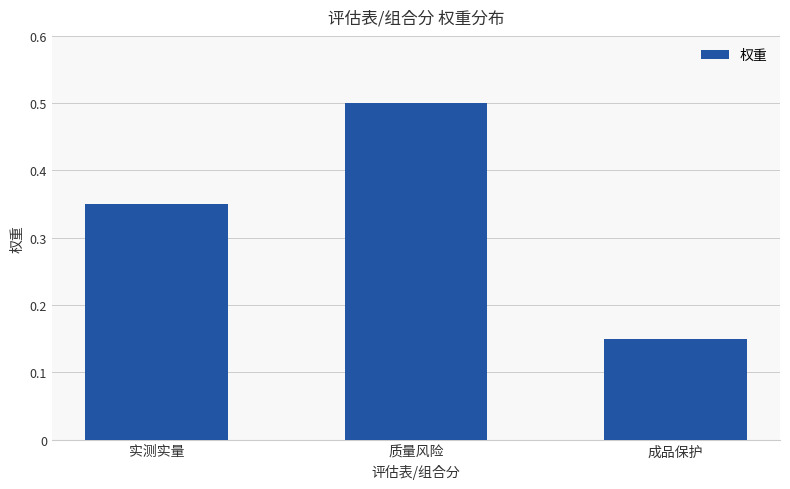

What position from the right is 质量风险?

2